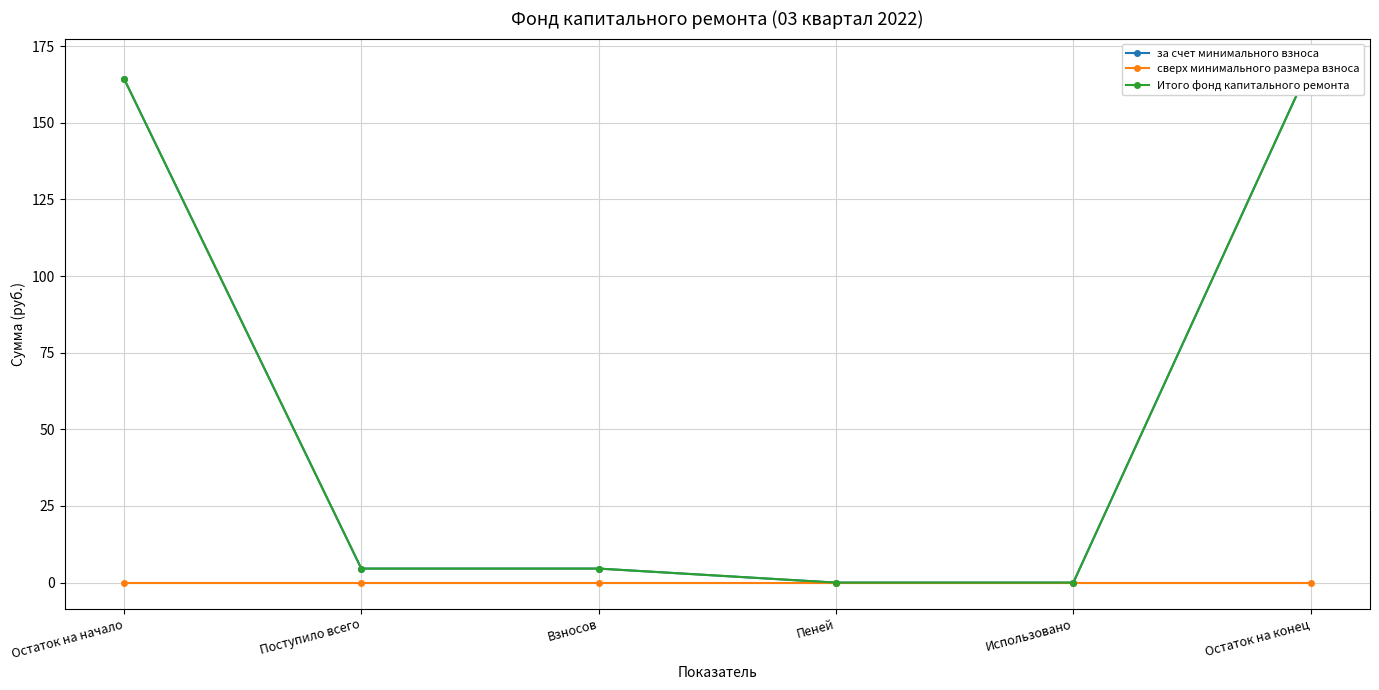

Which label corresponds to the largest value in the chart?

Остаток на конец